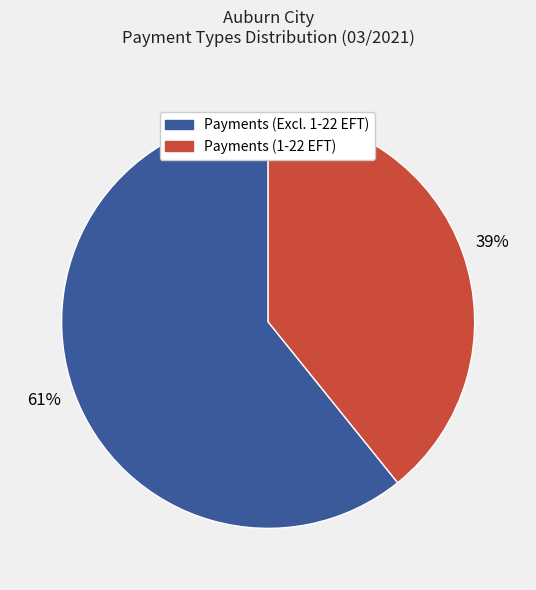

Which category has the smallest portion of the pie?

Payments (1-22 EFT)